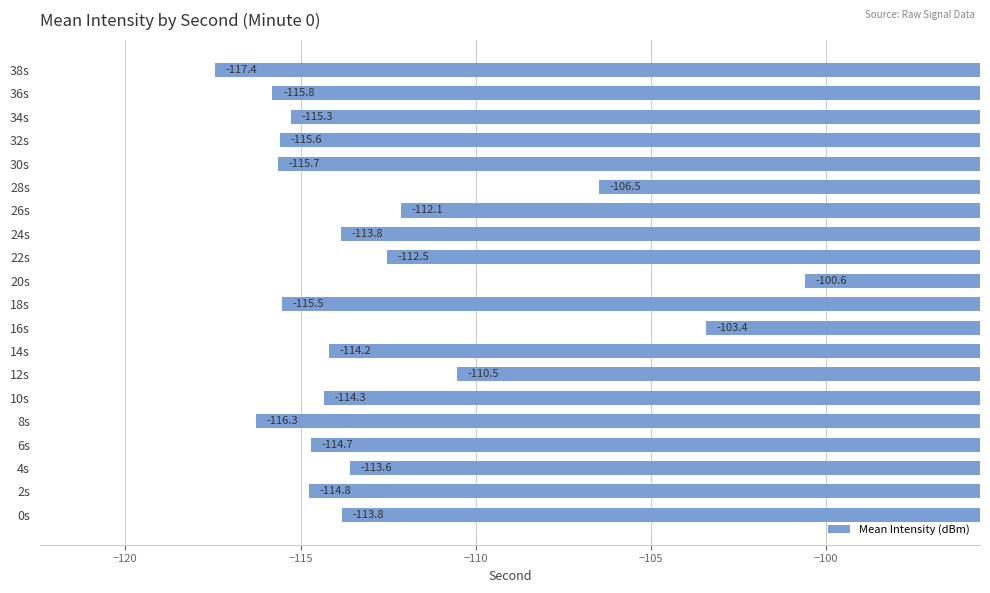

Reading top to bottom, what are all the values shown in this chart?

38s=-117.4	36s=-115.8	34s=-115.3	32s=-115.6	30s=-115.7	28s=-106.5	26s=-112.1	24s=-113.8	22s=-112.5	20s=-100.6	18s=-115.5	16s=-103.4	14s=-114.2	12s=-110.5	10s=-114.3	8s=-116.3	6s=-114.7	4s=-113.6	2s=-114.8	0s=-113.8